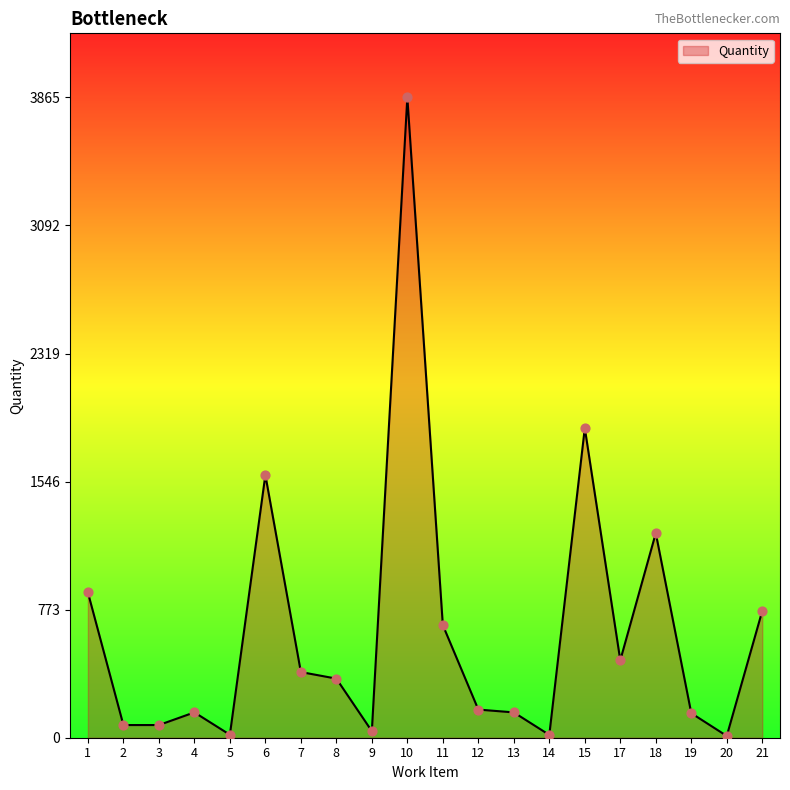

Between 11 and 6, which is larger?

6